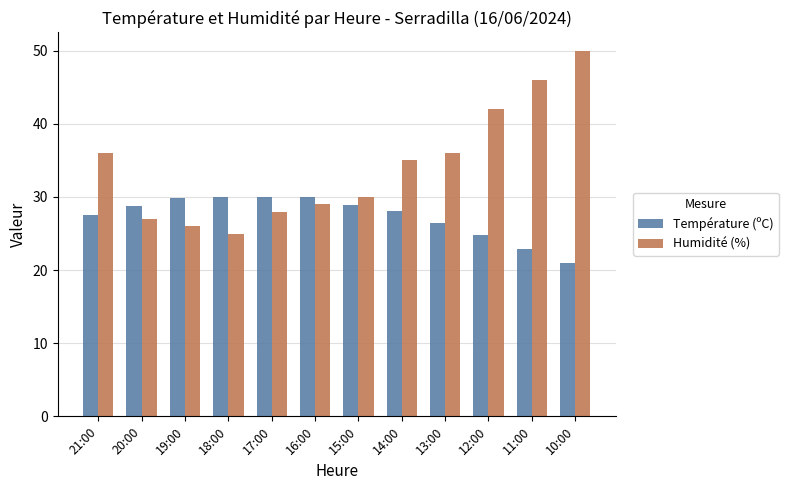

What is the spread (max minus min) of values at 17:00?

2.0